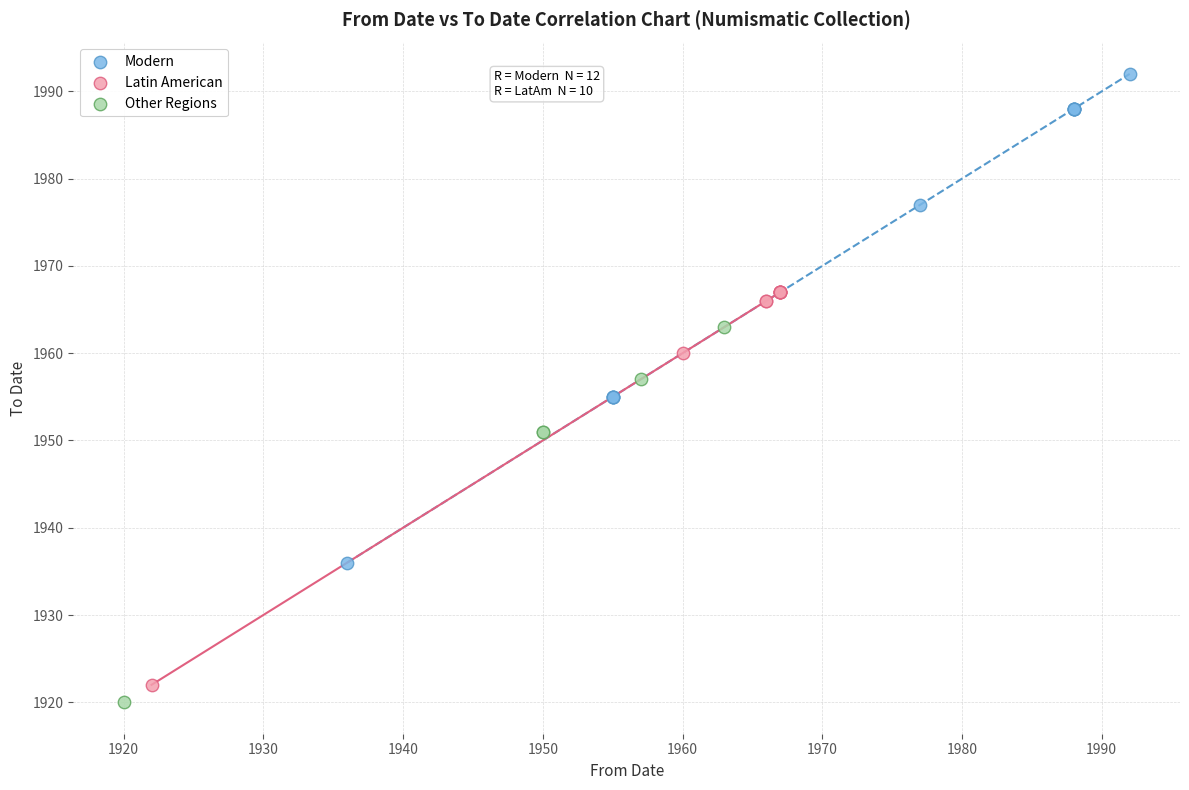

Which series contains the highest Y value?

Modern